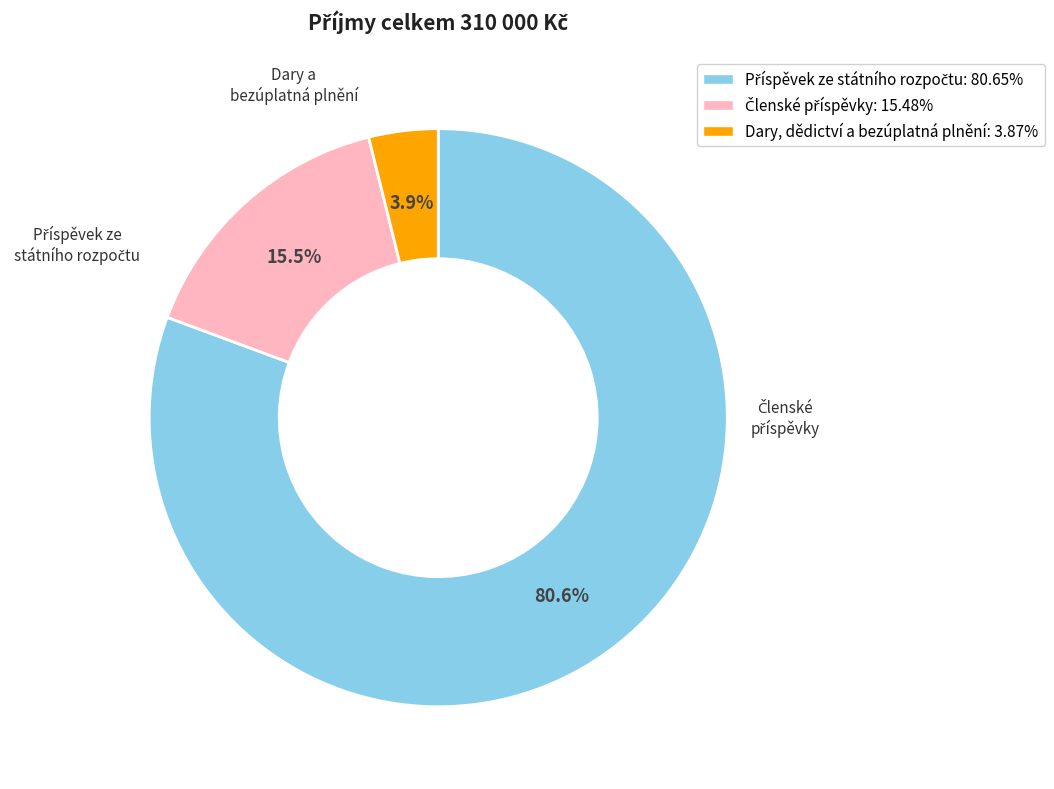

Count the number of slices in the pie.

3